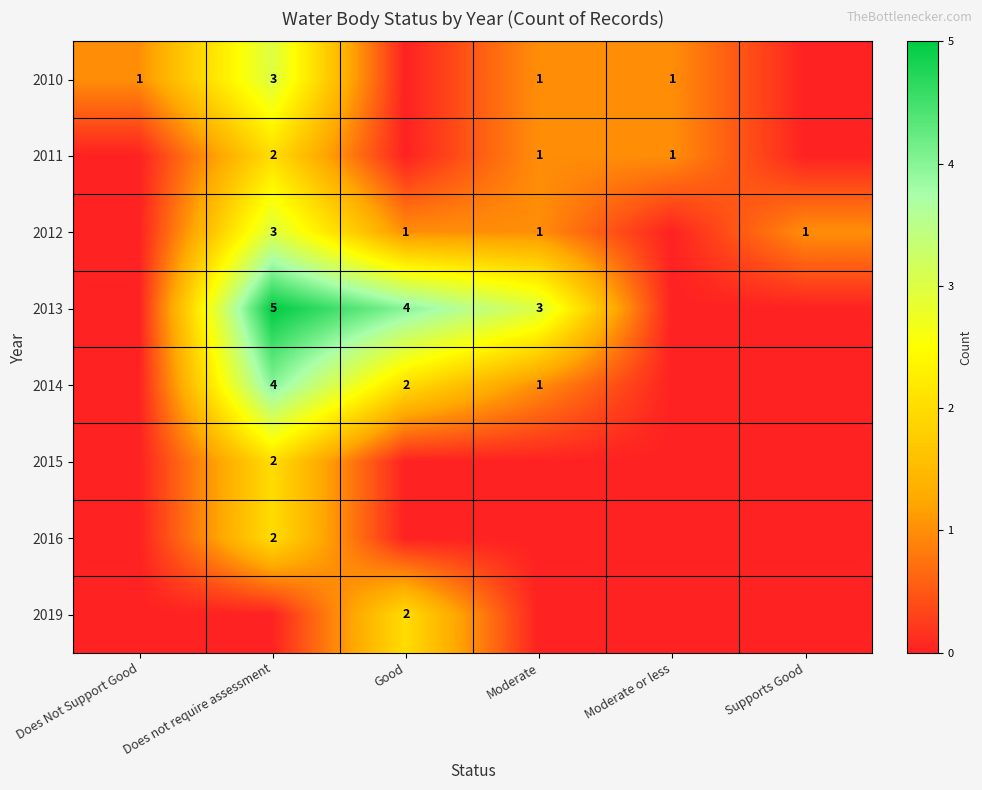

True or false: 2016 has a value of 3 at Does not require assessment.

False